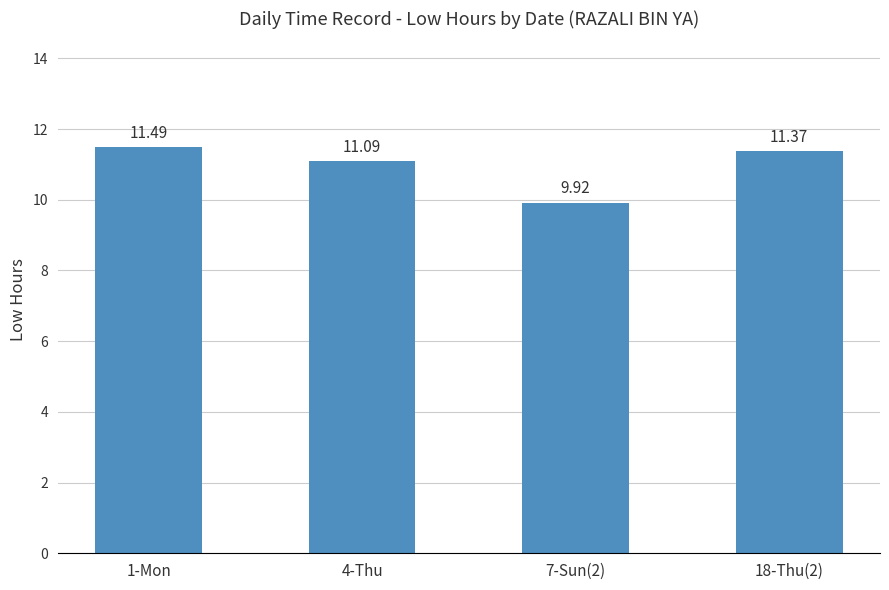

Reading right to left, list all the values displayed in this chart.

11.4	9.9	11.1	11.5